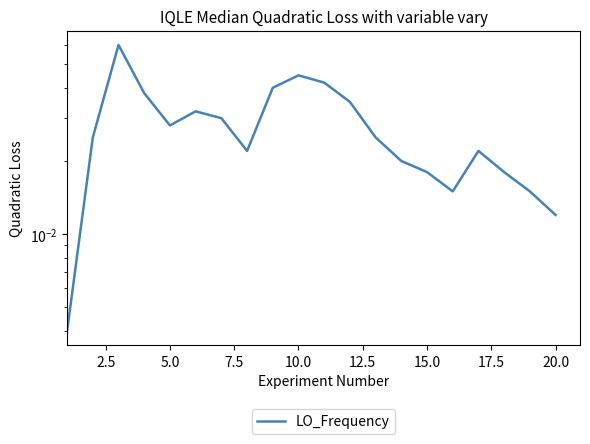

Reading right to left, what are all the values shown in this chart?

0.0	0.0	0.0	0.0	0.0	0.0	0.0	0.0	0.0	0.0	0.0	0.0	0.0	0.0	0.0	0.0	0.0	0.1	0.0	0.0